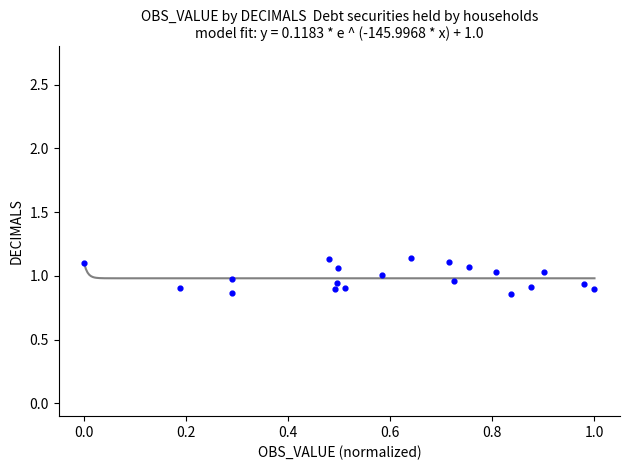

What is the range of Y values (max minus min)?

0.3